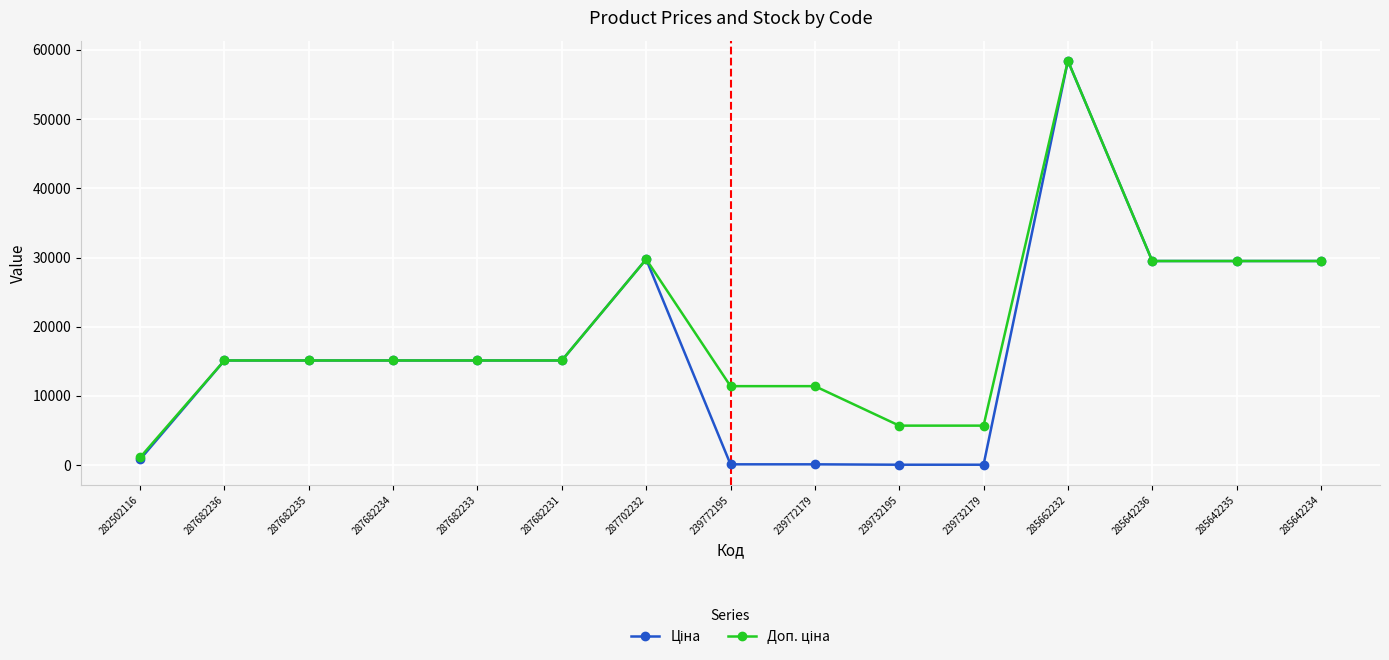

What is the maximum value shown in the chart?

58426.5